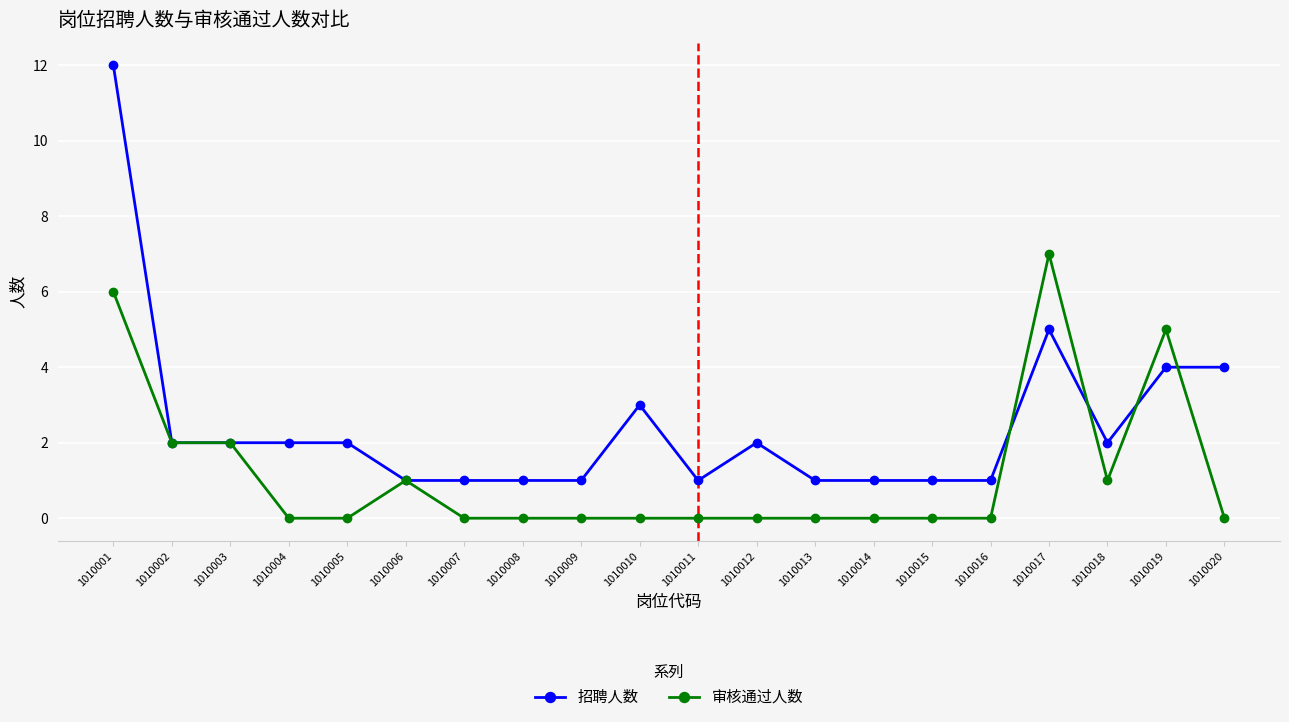

How many distinct data groups are displayed?

2